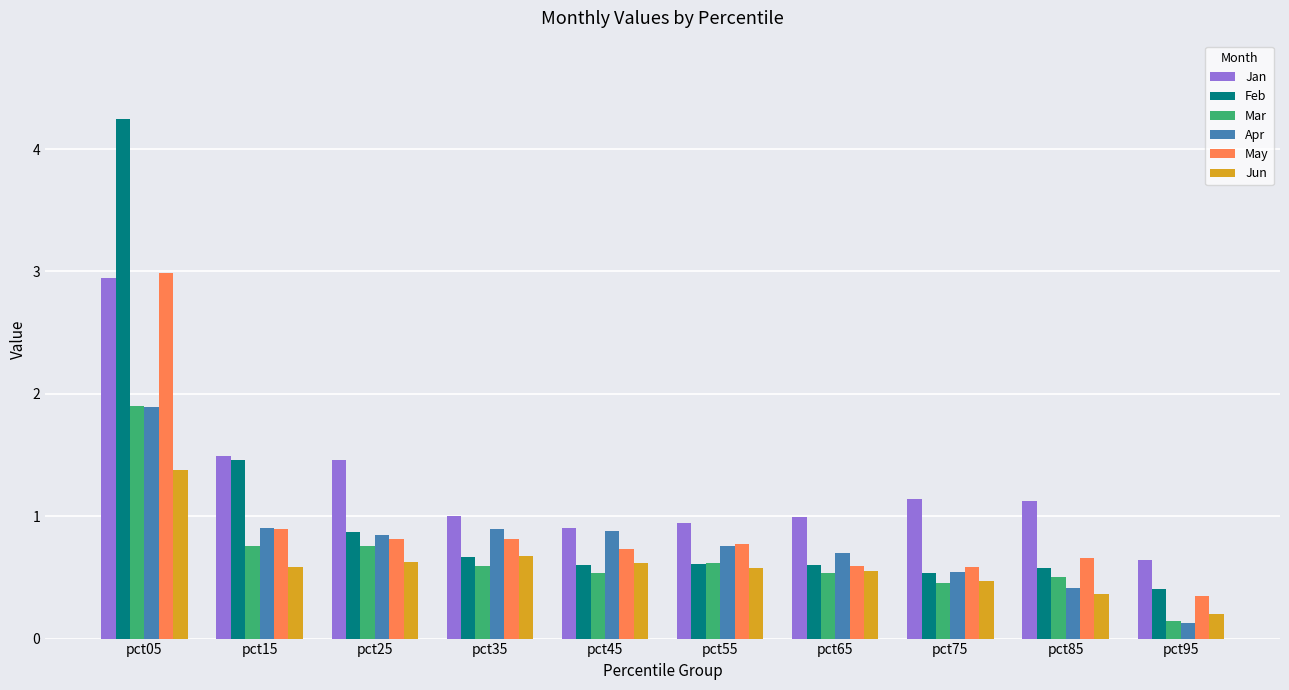

Reading right to left, what are all the values shown in this chart?

Jan: 0.6	1.1	1.1	1.0	0.9	0.9	1.0	1.5	1.5	2.9
Feb: 0.4	0.6	0.5	0.6	0.6	0.6	0.7	0.9	1.5	4.2
Mar: 0.1	0.5	0.5	0.5	0.6	0.5	0.6	0.8	0.8	1.9
Apr: 0.1	0.4	0.5	0.7	0.8	0.9	0.9	0.8	0.9	1.9
May: 0.3	0.7	0.6	0.6	0.8	0.7	0.8	0.8	0.9	3.0
Jun: 0.2	0.4	0.5	0.6	0.6	0.6	0.7	0.6	0.6	1.4